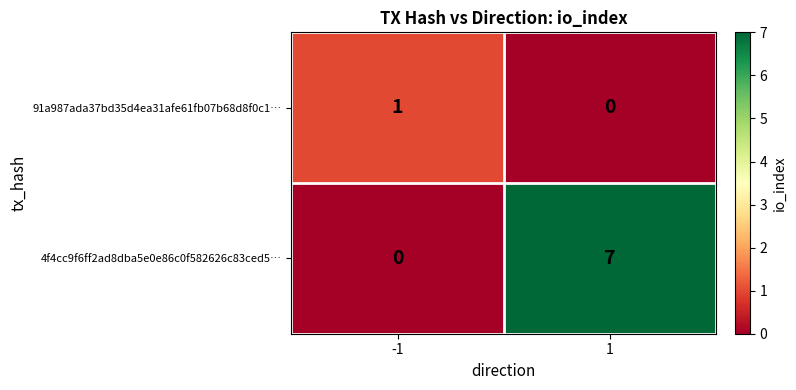

What is the greatest value displayed?

7